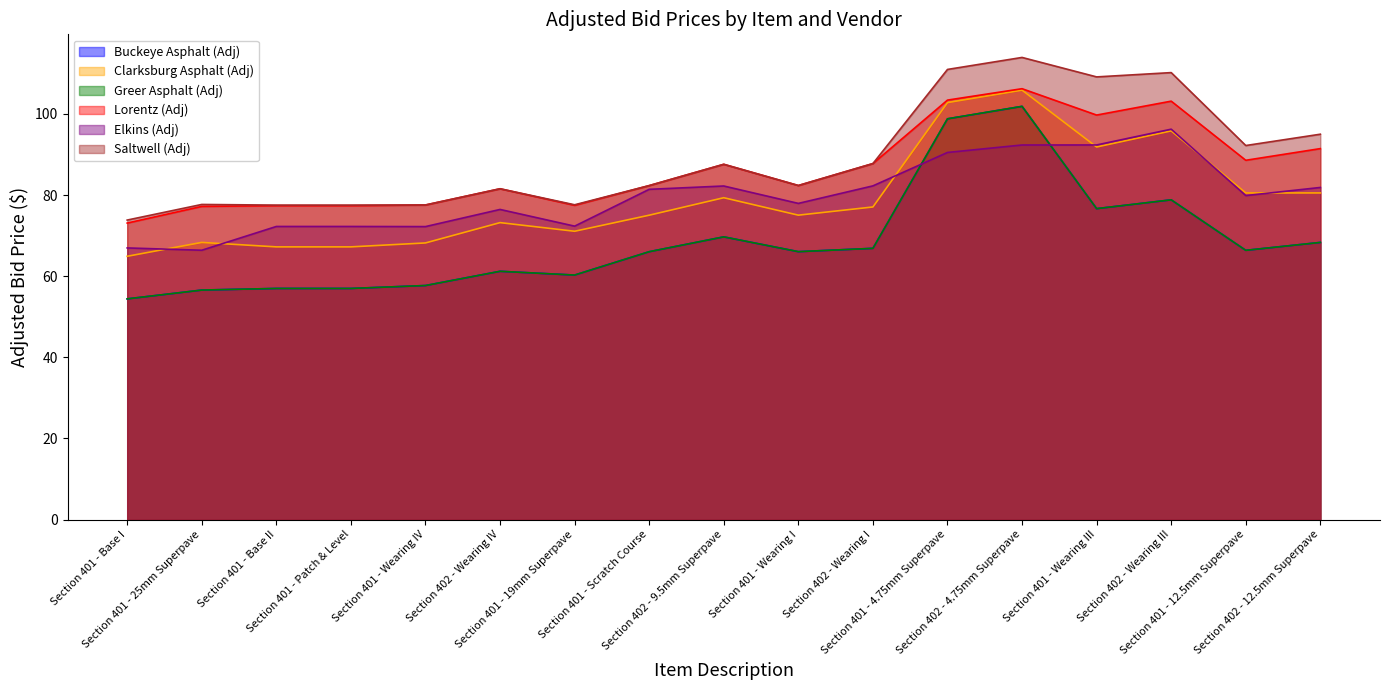

How many lines are shown in the chart?

6